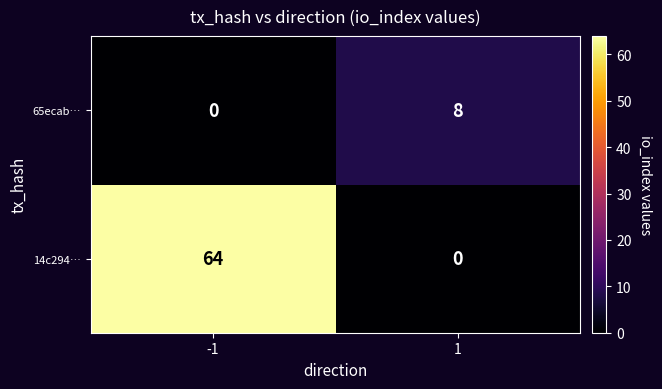

What is the sum of all 14c294… values?

64